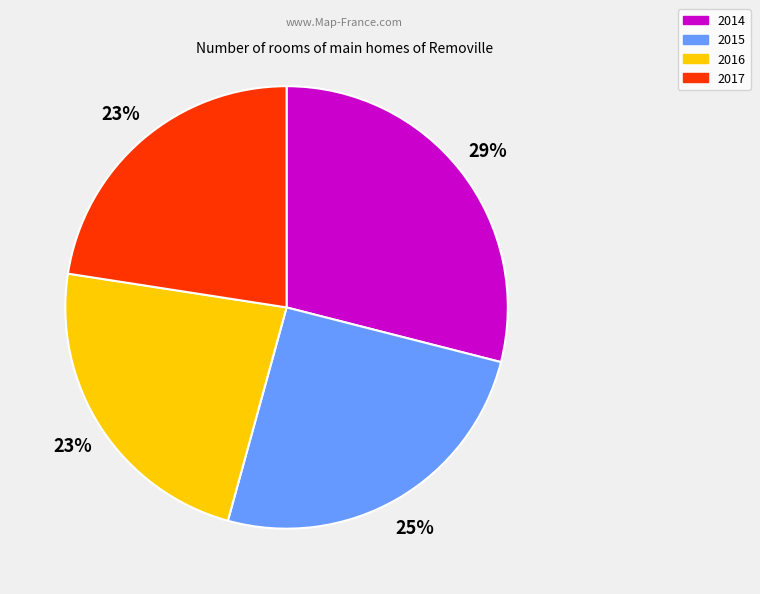

The 2015 slice represents 25% of the pie. True or false?

True